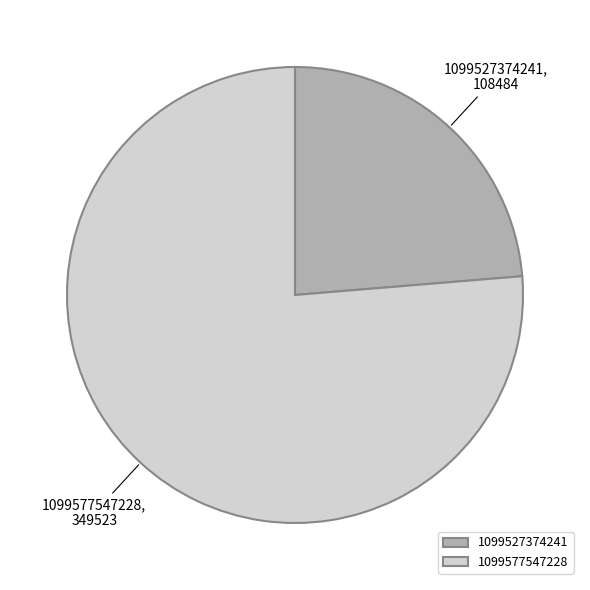

True or false: 1099577547228 accounts for 66% of the total.

False